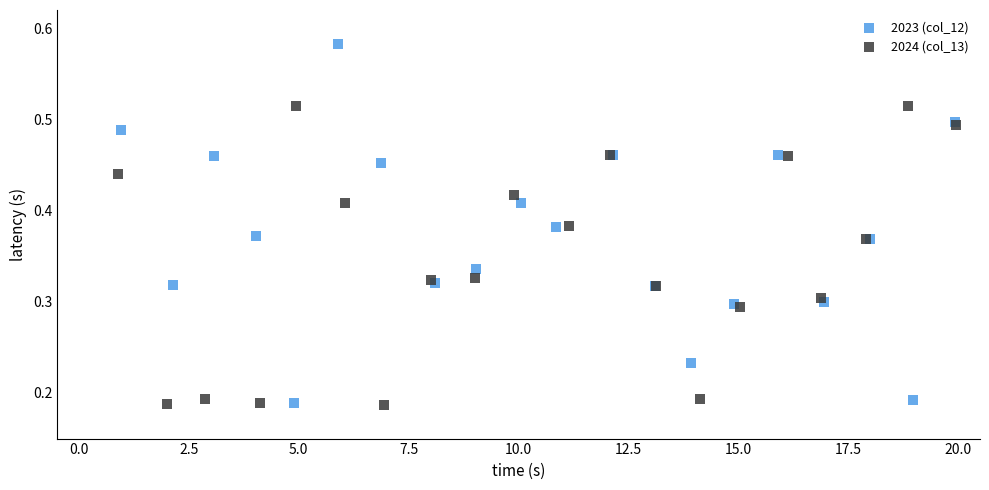

Which series reaches the maximum Y coordinate?

2023 (col_12)